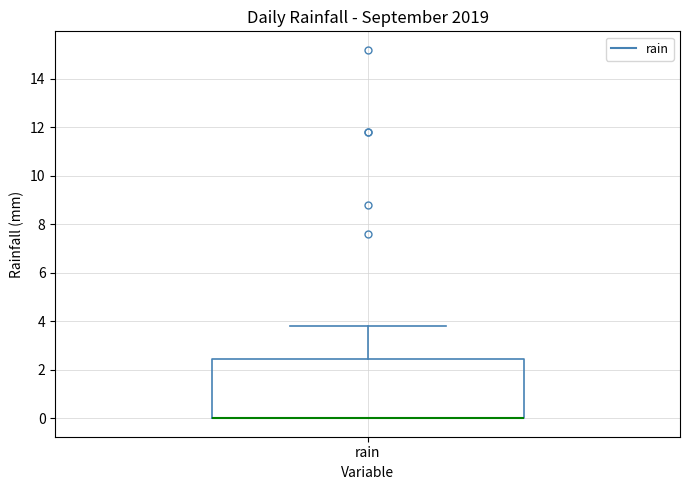

Read this box plot against the y-axis: the position of the median line, the range covered by the box, and the ends of both whiskers. The values are not printed on the chart, so give them approximately, as read against the axis.

median 0.0 (drawn on the box's lower edge), box 0.0 to 2.4, whiskers 0.0 to 3.8